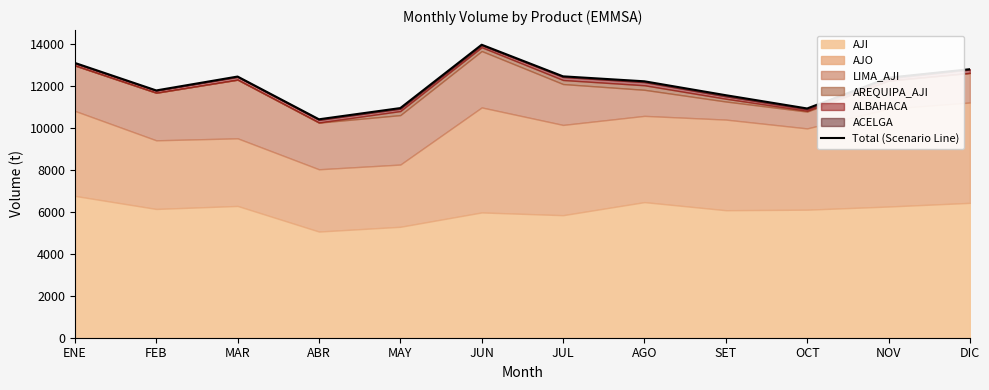

Reading left to right, extract all data points from this chart.

ENE=13084	FEB=11774	MAR=12435	ABR=10400	MAY=10934	JUN=13950	JUL=12445	AGO=12209	SET=11547	OCT=10915	NOV=12381	DIC=12785